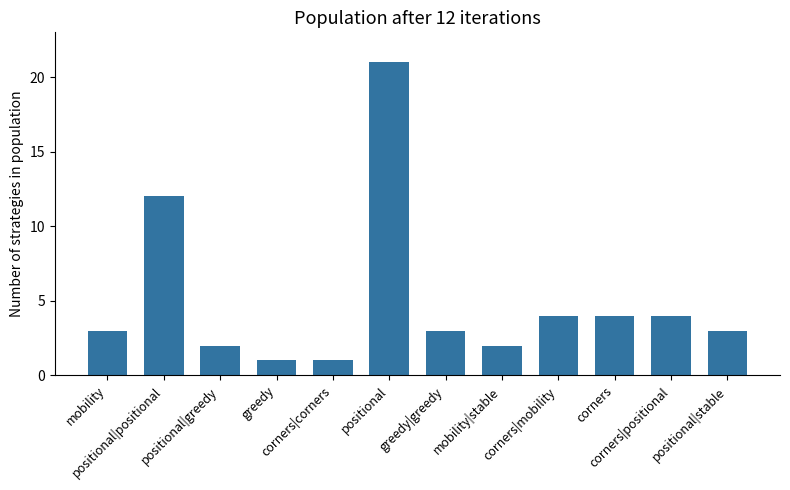

What is the difference between the second highest and minimum values?

11